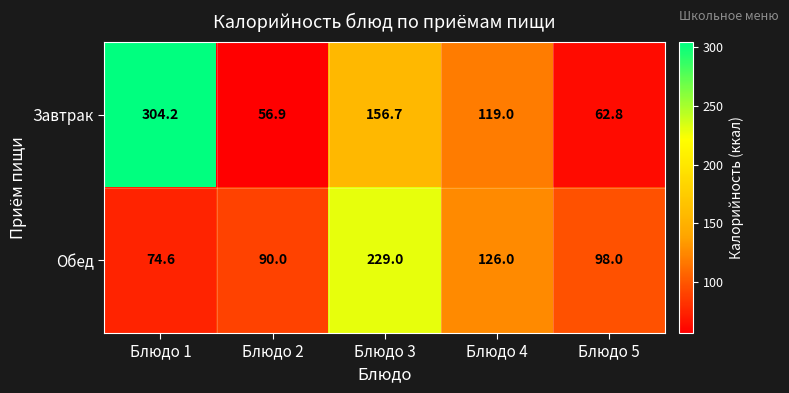

Count the number of categories in the chart.

5